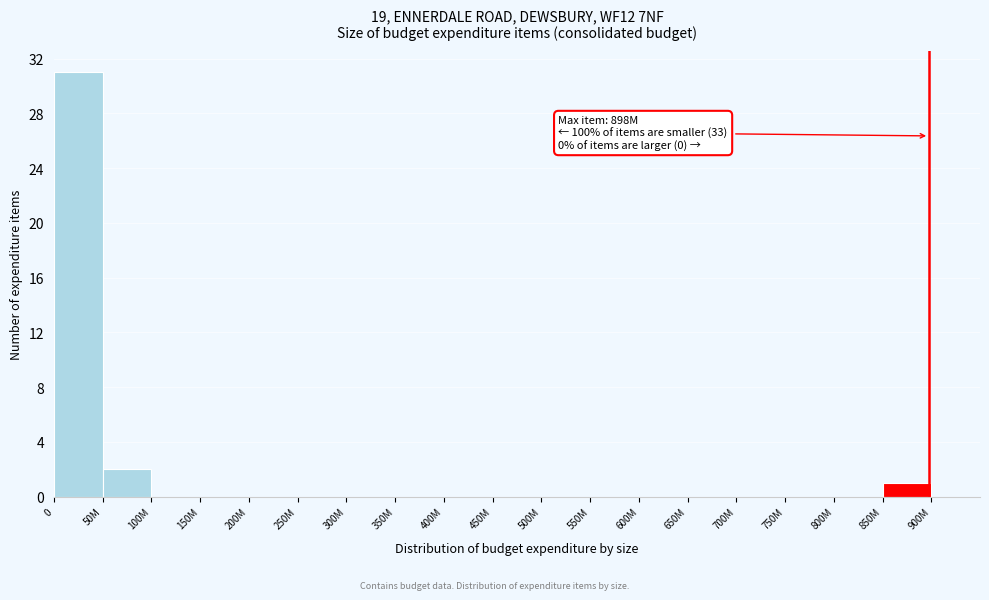

Reading left to right, list all the values displayed in this chart.

0=31	50M=2	100M=0	150M=0	200M=0	250M=0	300M=0	350M=0	400M=0	450M=0	500M=0	550M=0	600M=0	650M=0	700M=0	750M=0	800M=0	850M=1	900M=0